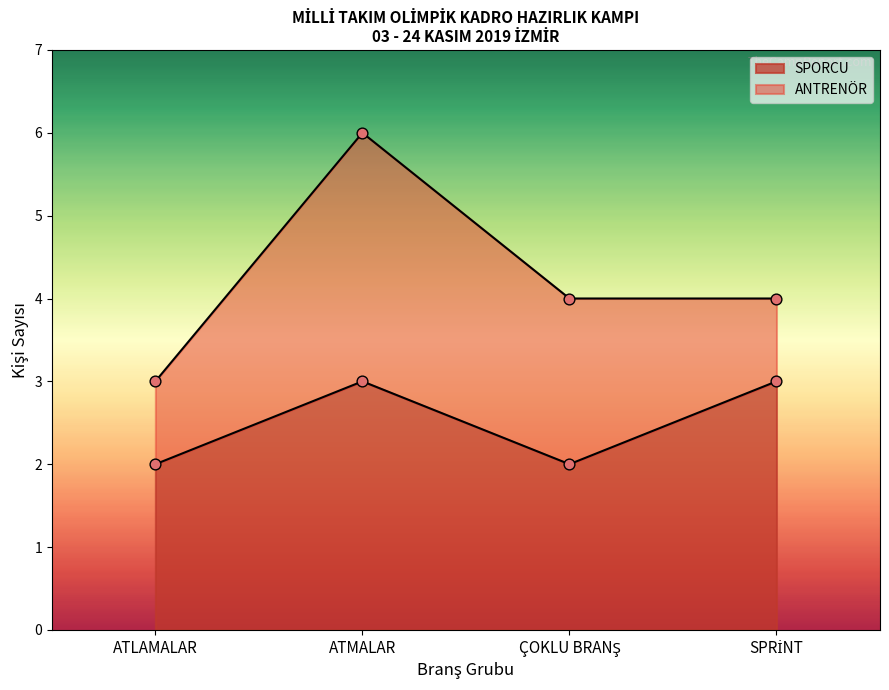

How many interior local peaks does the SPORCU series have?

1